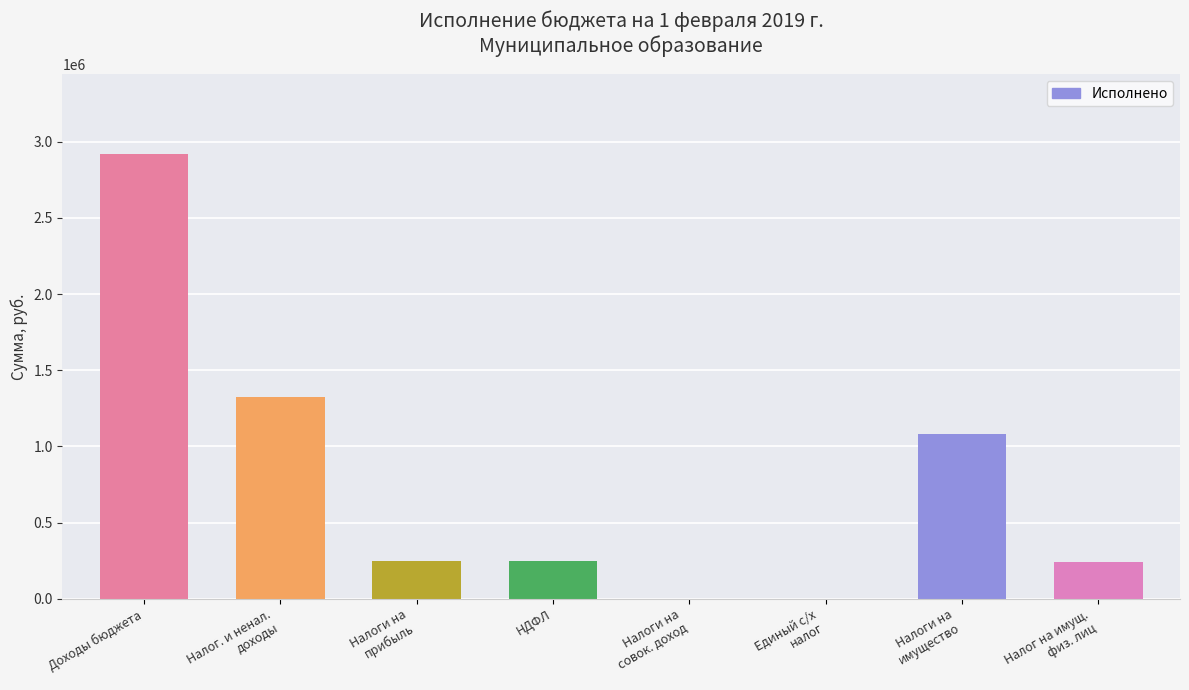

The chart shows a value of 2918689.5 at Доходы бюджета. True or false?

True